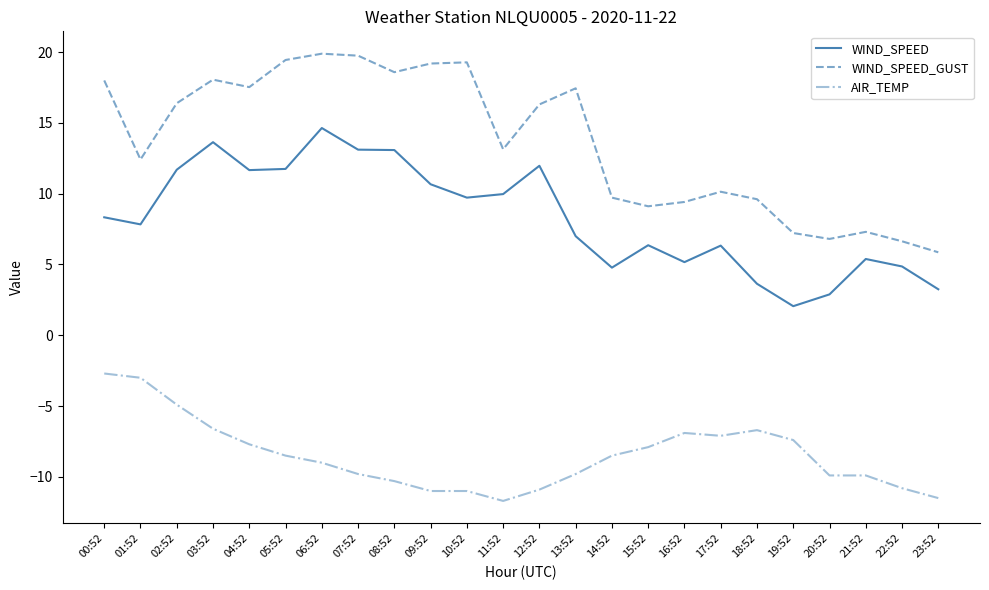

Which category has the lowest value in the WIND_SPEED series?

19:52